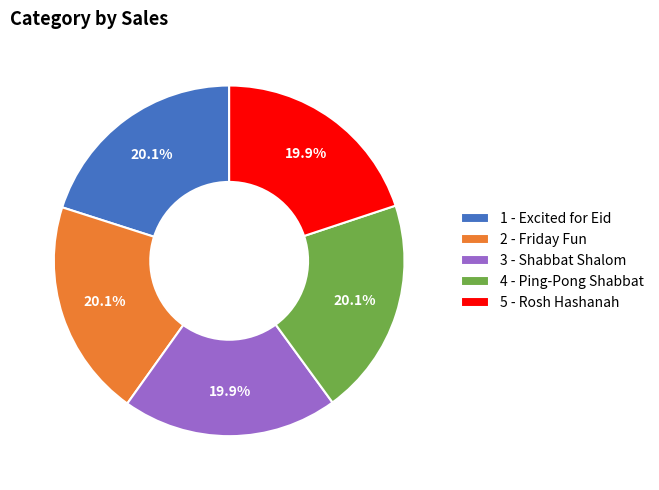

Approximately how many times larger is the value at 2 - Friday Fun compared to 4 - Ping-Pong Shabbat?

1.0